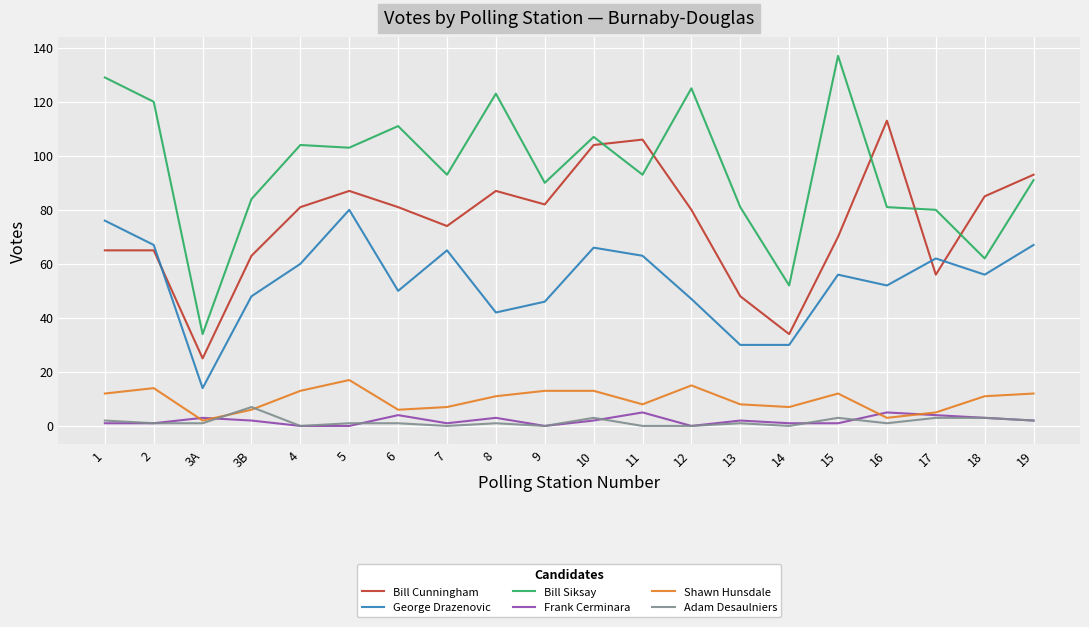

True or false: Shawn Hunsdale and George Drazenovic intersect in this chart.

False